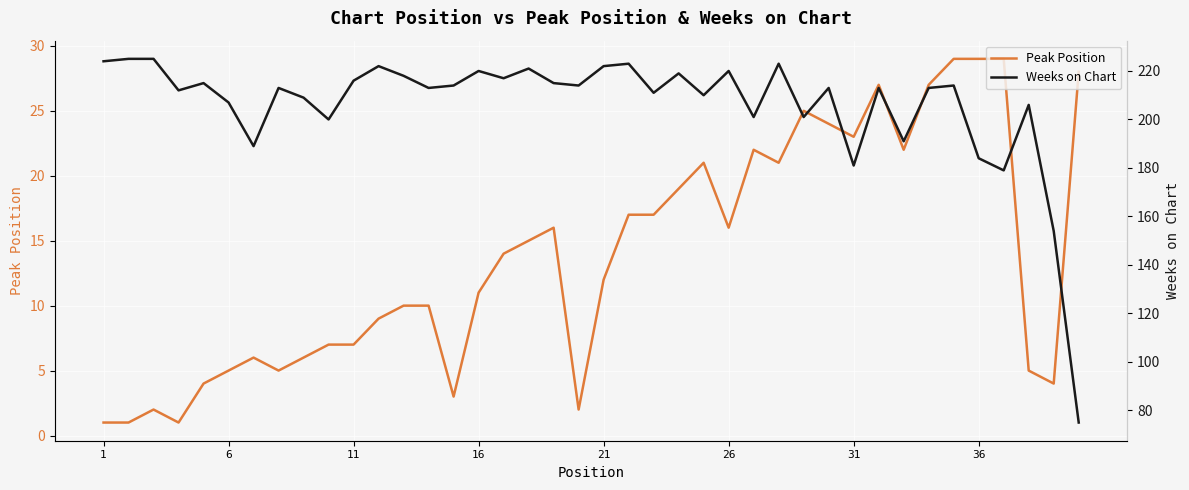

What is the greatest value displayed?

225